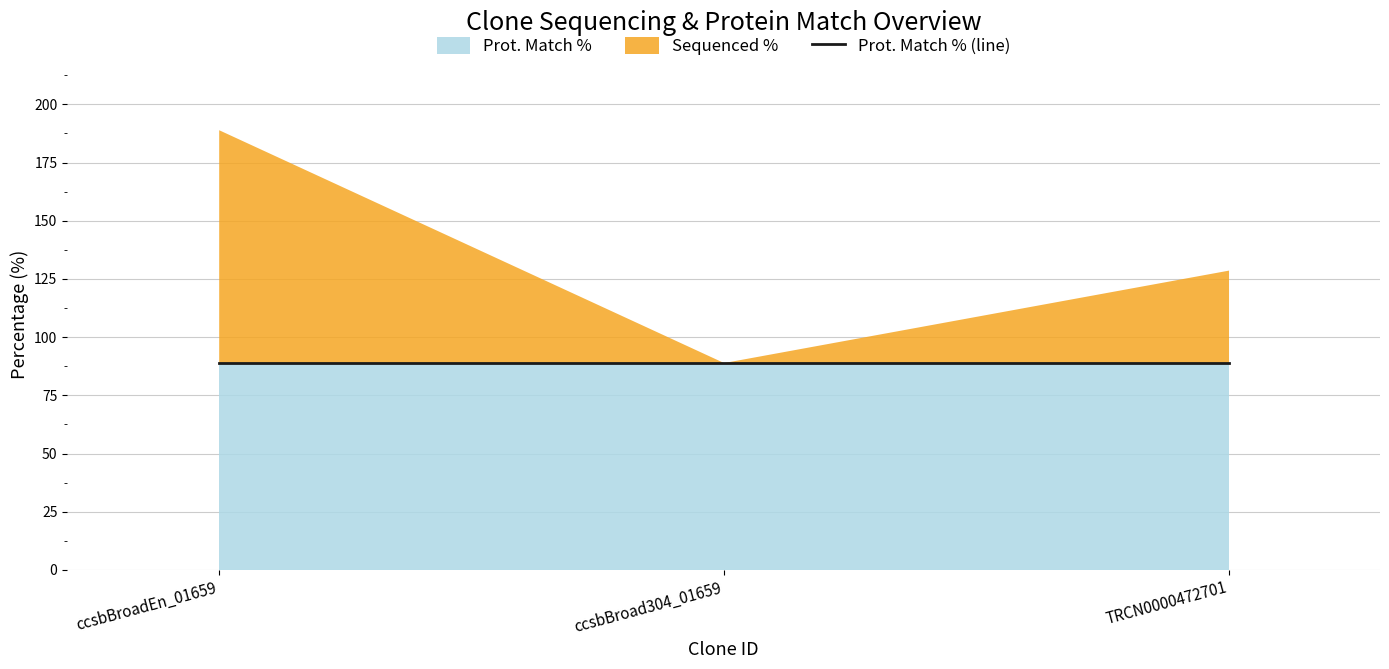

What is the difference between the Sequenced % values at TRCN0000472701 and ccsbBroadEn_01659?

60.3